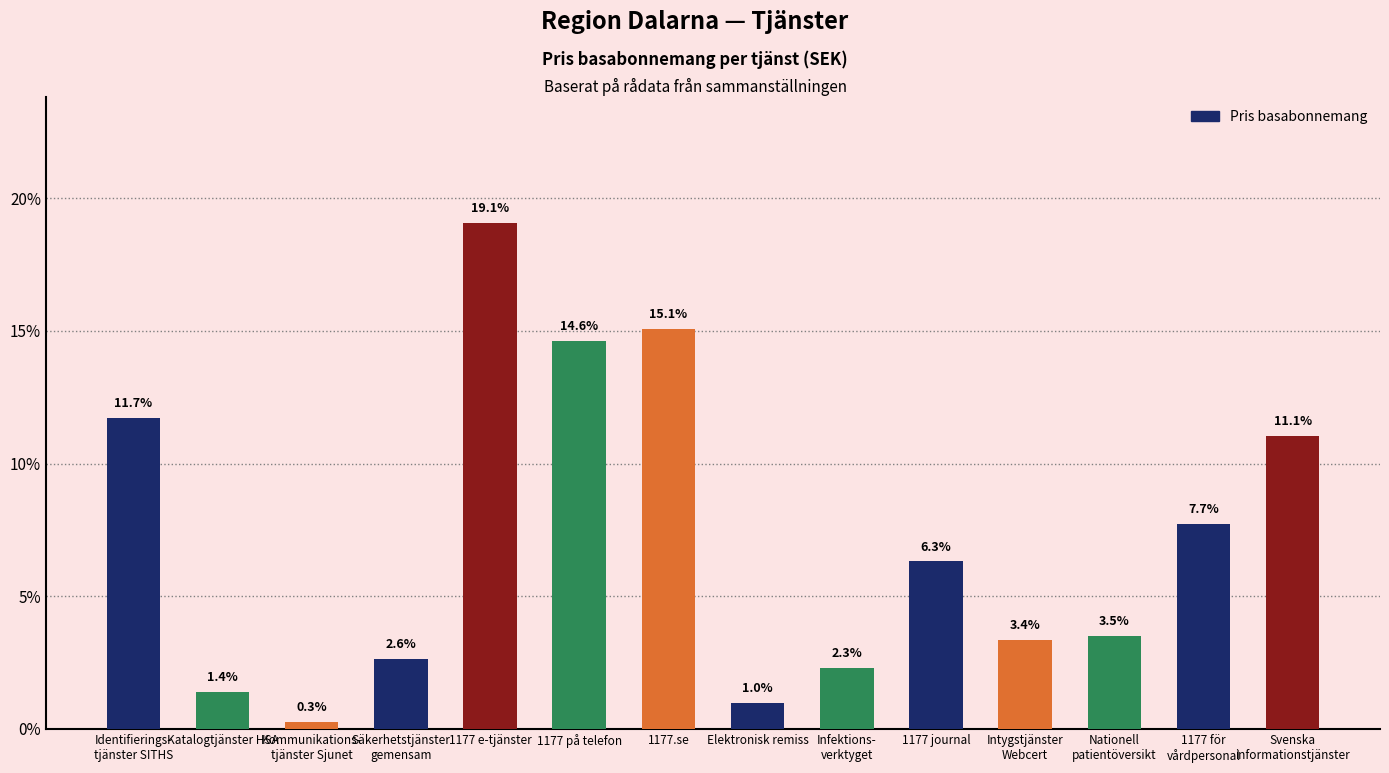

What value does the data have at Säkerhetstjänster
gemensam?

2.6